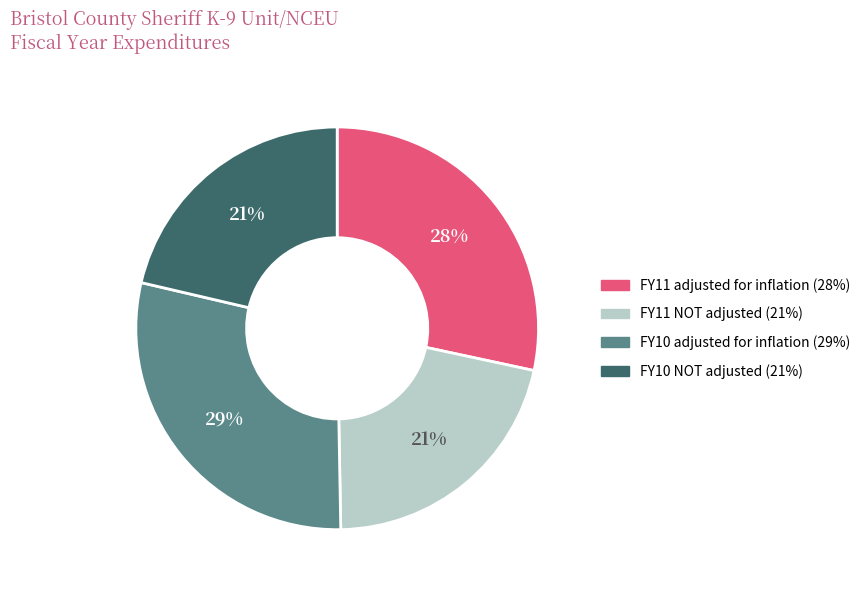

Combined, do FY10 NOT adjusted and FY11 adjusted for inflation account for over 50%?

No